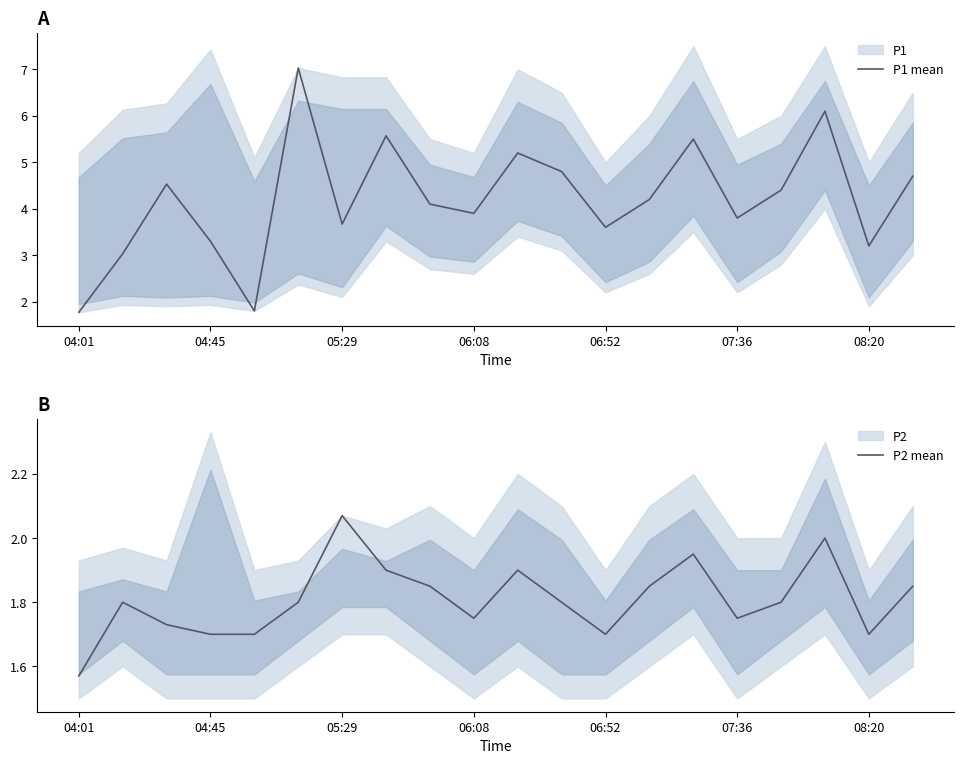

Is it true that P1 mean equals 4.8 at 08:20?

False